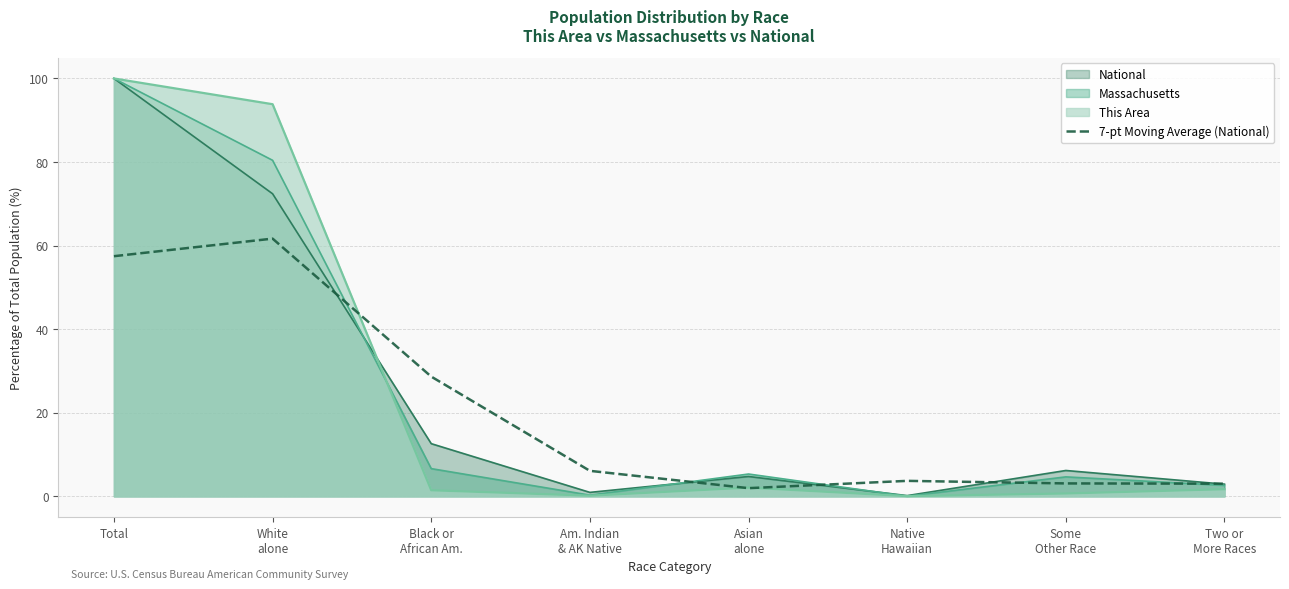

How many data points are above 6?

4